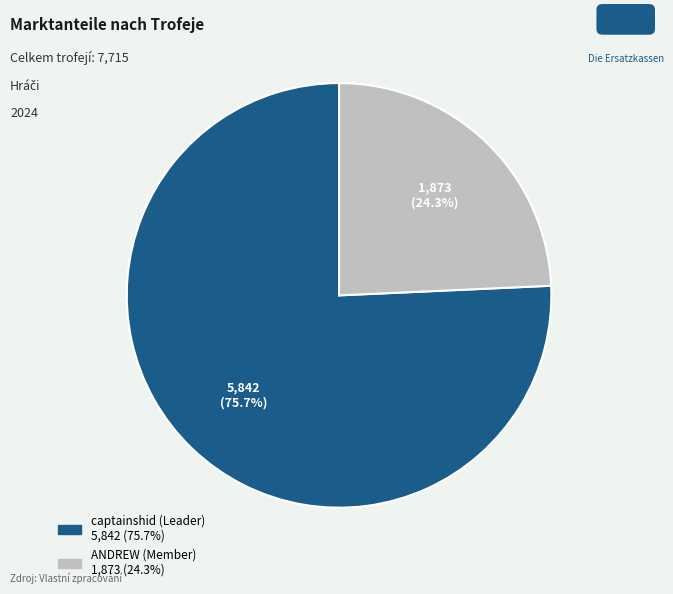

Count the number of slices in the pie.

2